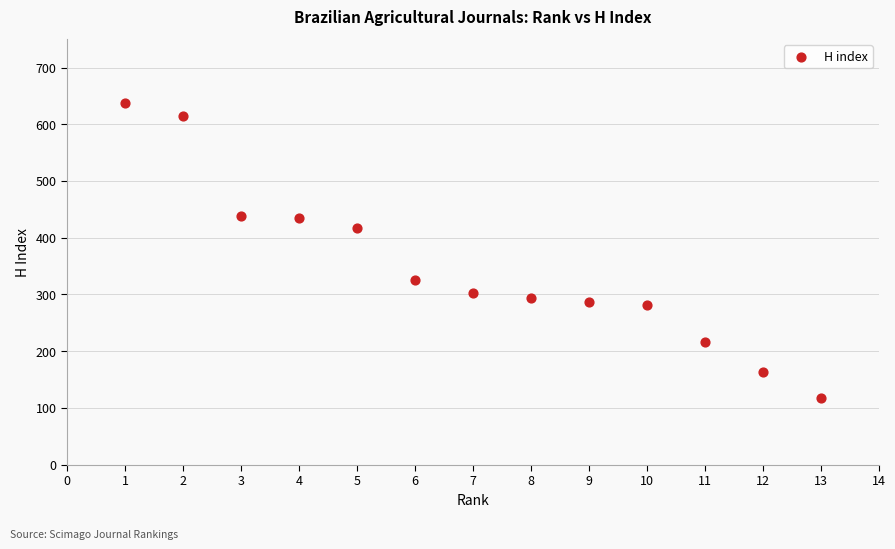

What Y value in the scatter plot is closest to 377?

417